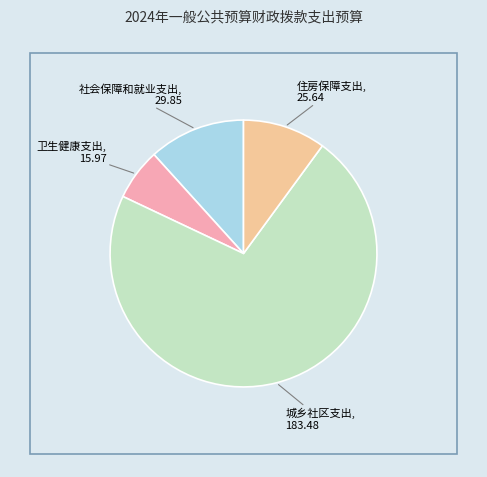

Does 住房保障支出 represent more than half of the total?

No